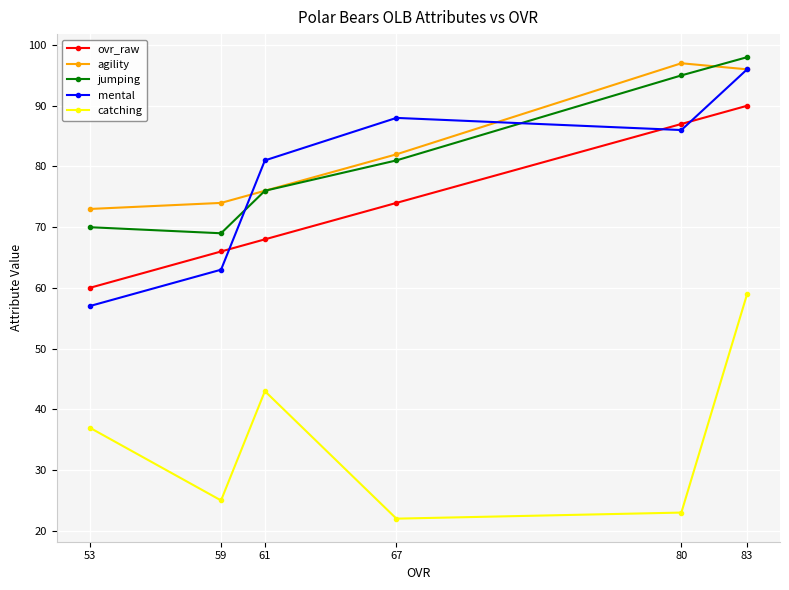

What is the maximum value shown in the chart?

98